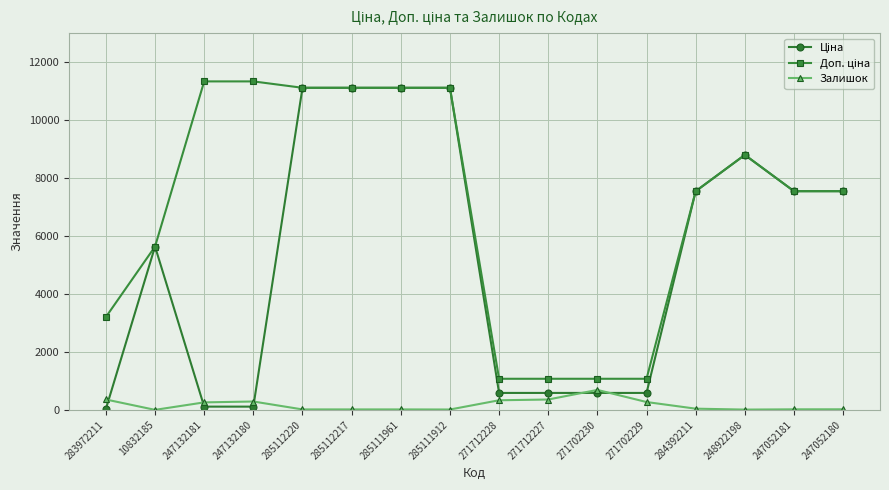

Between 248922198 and 247052180, which is larger?

248922198